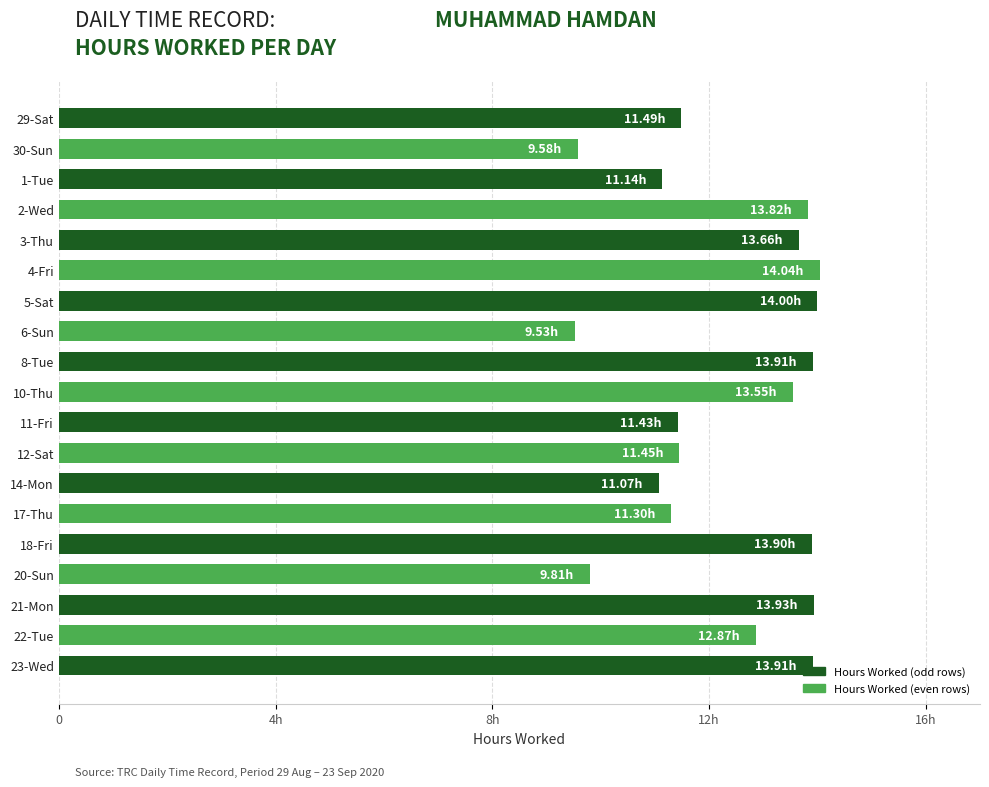

What is the difference between the second highest and second lowest values?

4.4